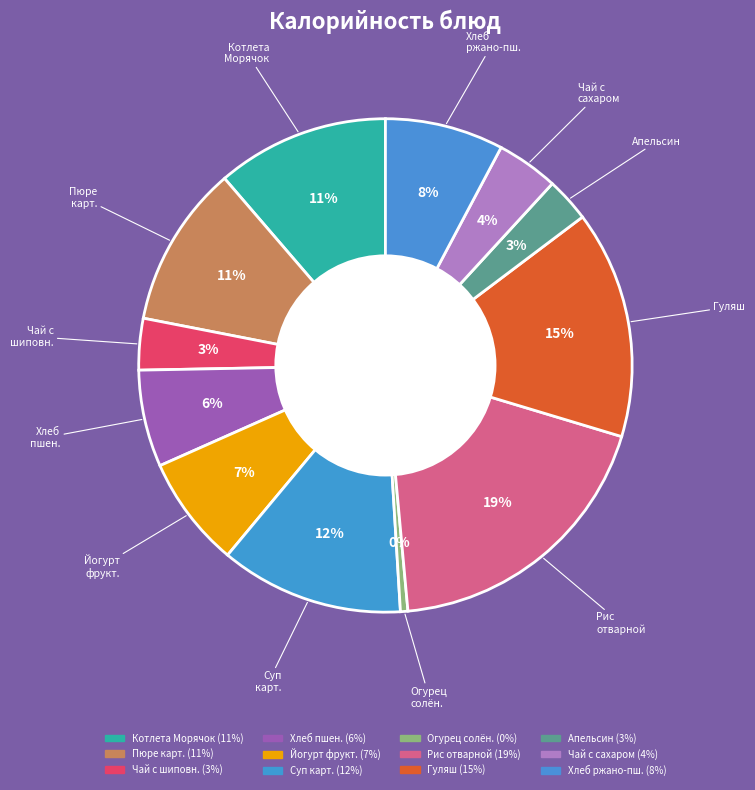

Rank the categories by value from highest to lowest.

Рис отварной, Гуляш, Суп картофельный с горохом, Котлета Морячок с соусом сметанным, Пюре картофельное, Хлеб ржано-пшеничный, Йогурт фруктовый, Хлеб пшеничный, Чай с сахаром, Чай с шиповником, Апельсин, Огурец солёный